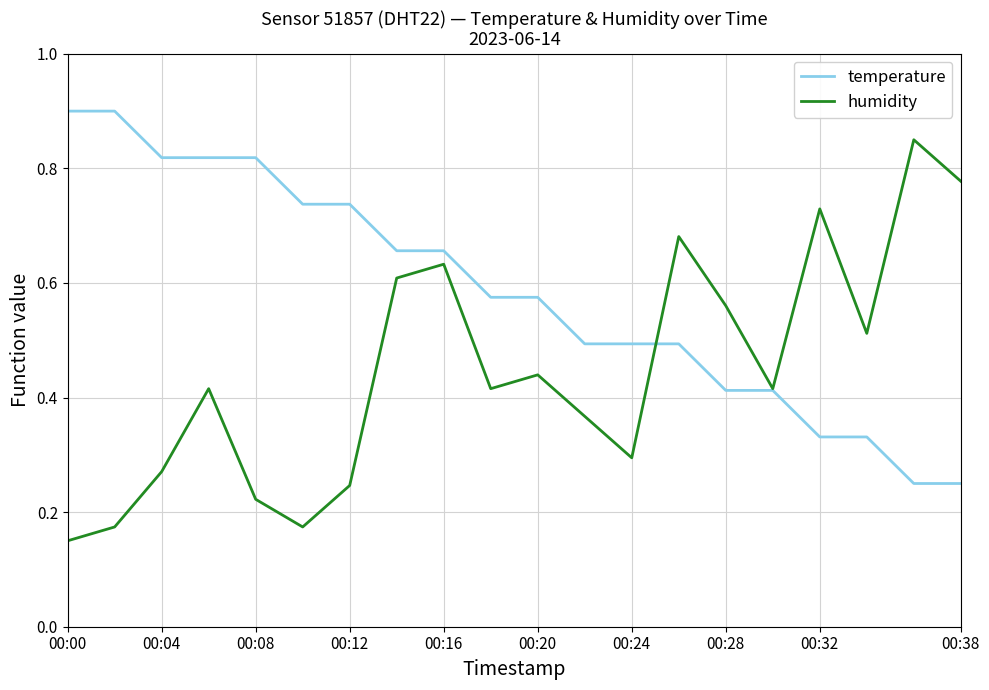

List the series in order of their overall mean, highest first.

temperature, humidity